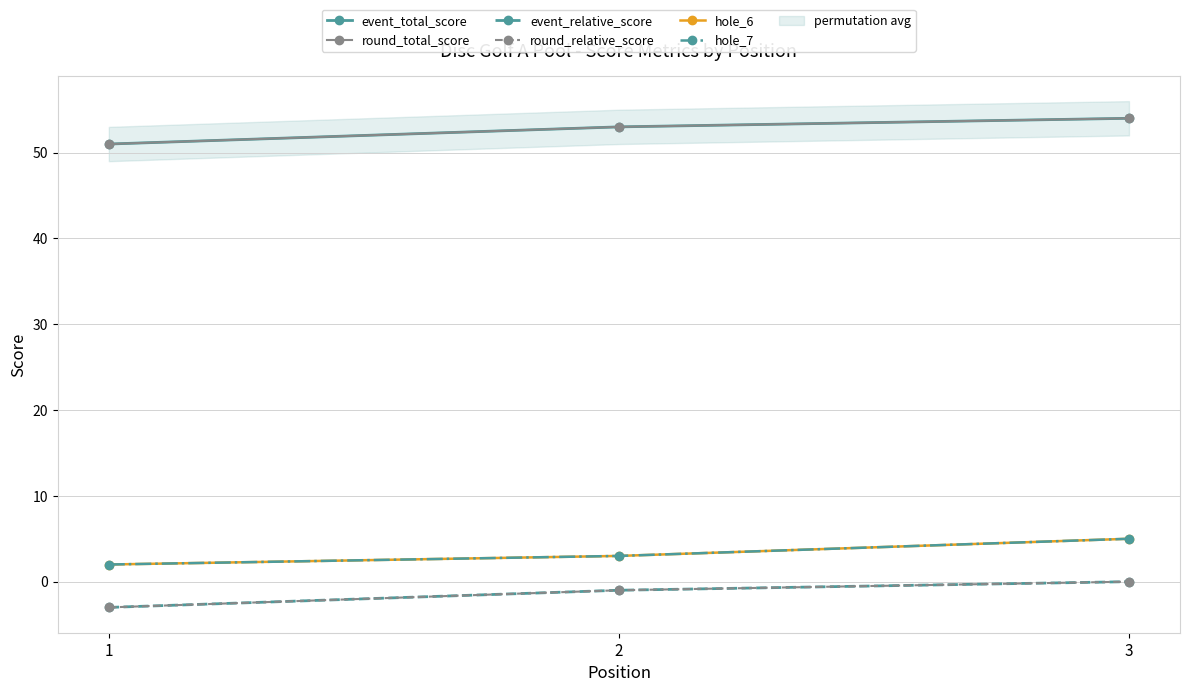

What is the spread (max minus min) of values at 1?

54